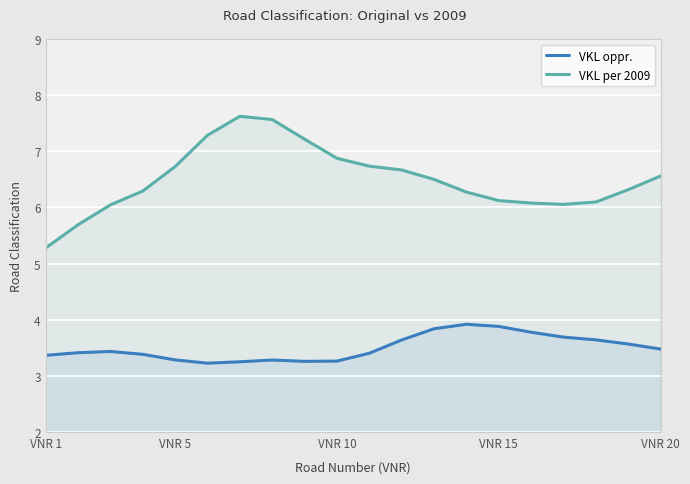

Reading left to right, extract all data points from this chart.

VKL oppr.: 3.4	3.4	3.4	3.4	3.3	3.2	3.3	3.3	3.3	3.3	3.4	3.6	3.8	3.9	3.9	3.8	3.7	3.6	3.6	3.5
VKL per 2009: 5.3	5.7	6.0	6.3	6.7	7.3	7.6	7.6	7.2	6.9	6.7	6.7	6.5	6.3	6.1	6.1	6.1	6.1	6.3	6.6